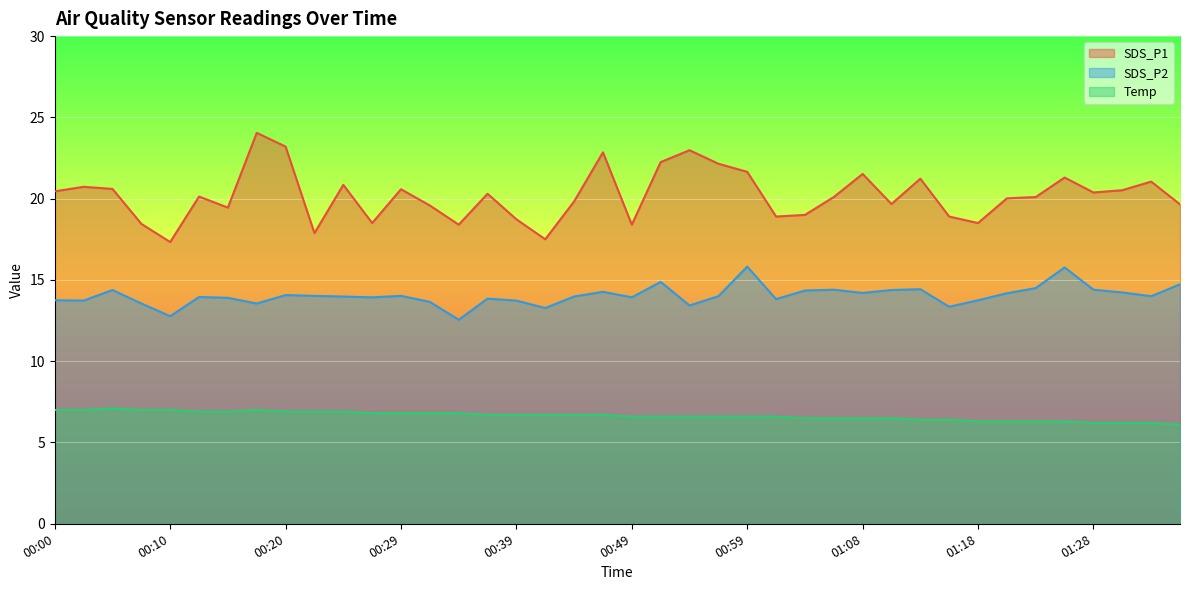

What are all the series names shown in the legend?

SDS_P1, SDS_P2, Temp